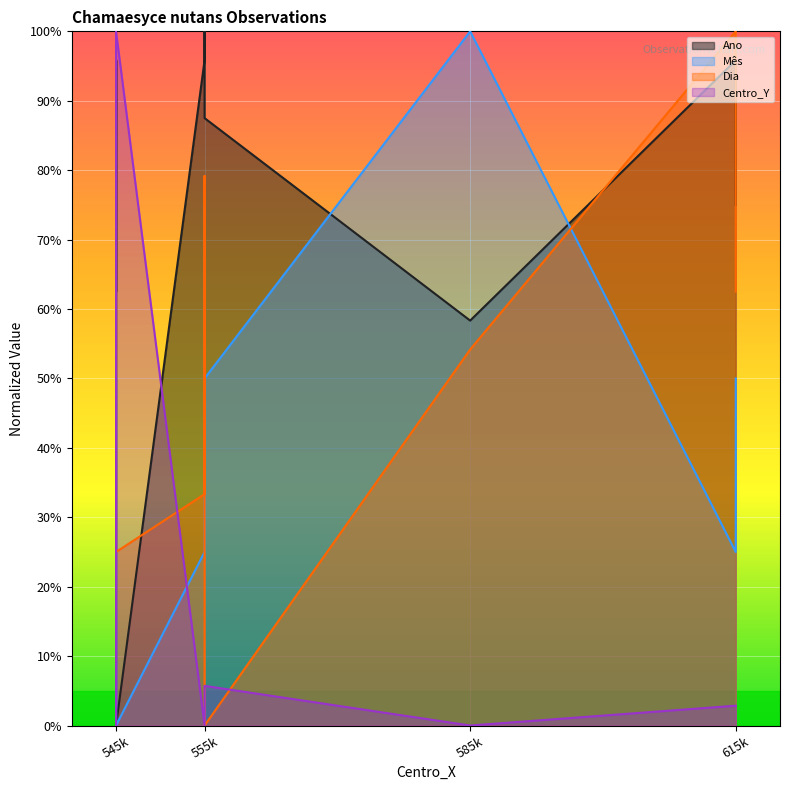

What is the total value across all series at 615k?

223.7